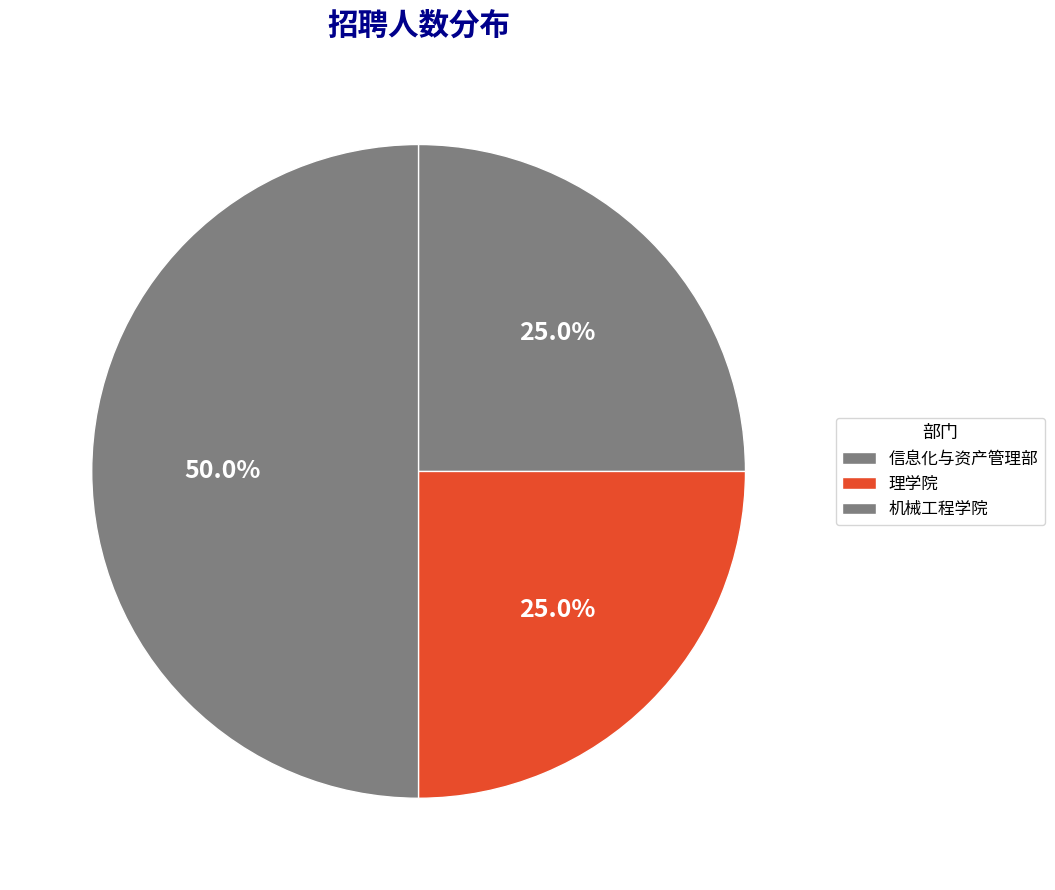

How many slices are in this pie chart?

3